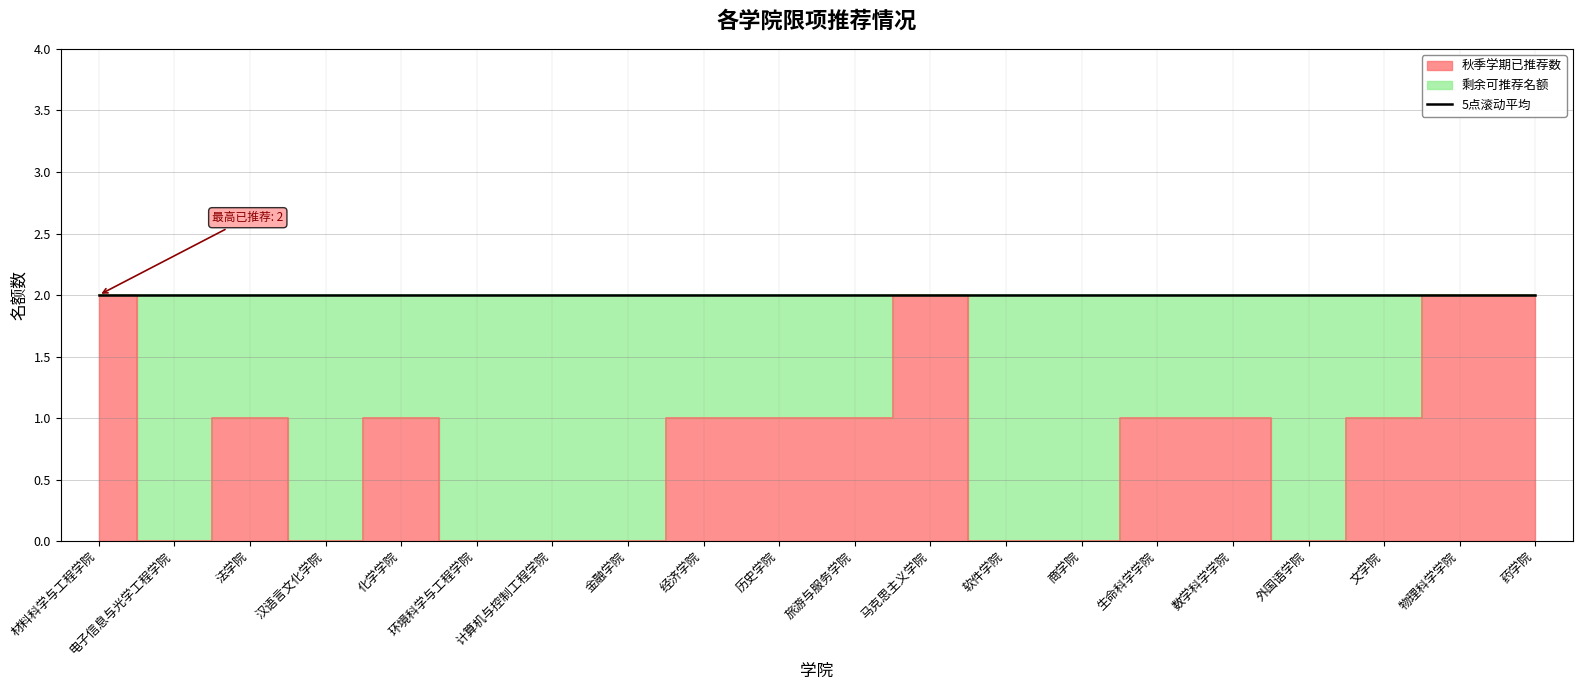

What is the greatest value displayed?

2